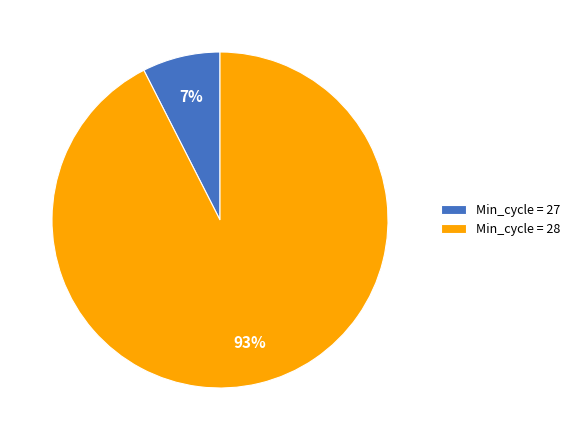

Is the sum of Min_cycle = 27 and Min_cycle = 28 greater than half?

Yes